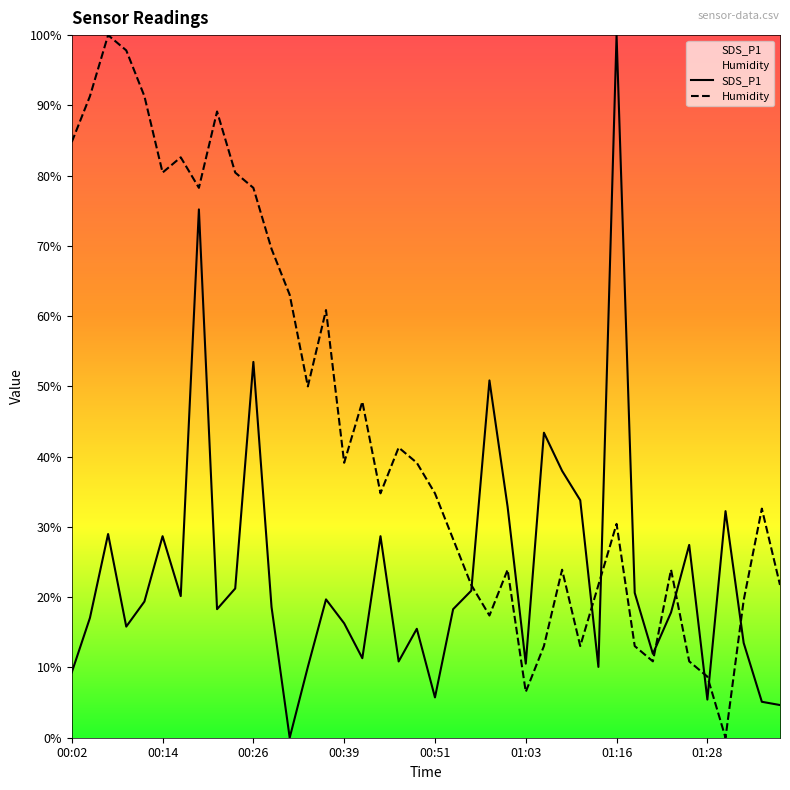

Rank the series by their maximum value, from lowest to highest.

SDS_P1, Humidity